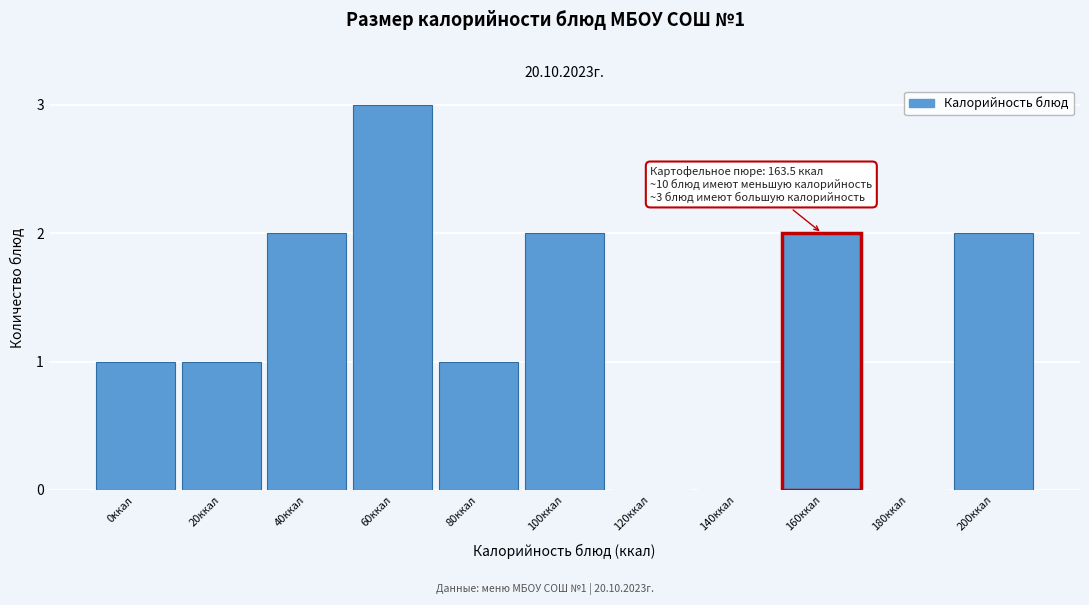

Reading left to right, transcribe all the data shown in this chart.

0ккал=1	20ккал=1	40ккал=2	60ккал=3	80ккал=1	100ккал=2	120ккал=0	140ккал=0	160ккал=2	180ккал=0	200ккал=2